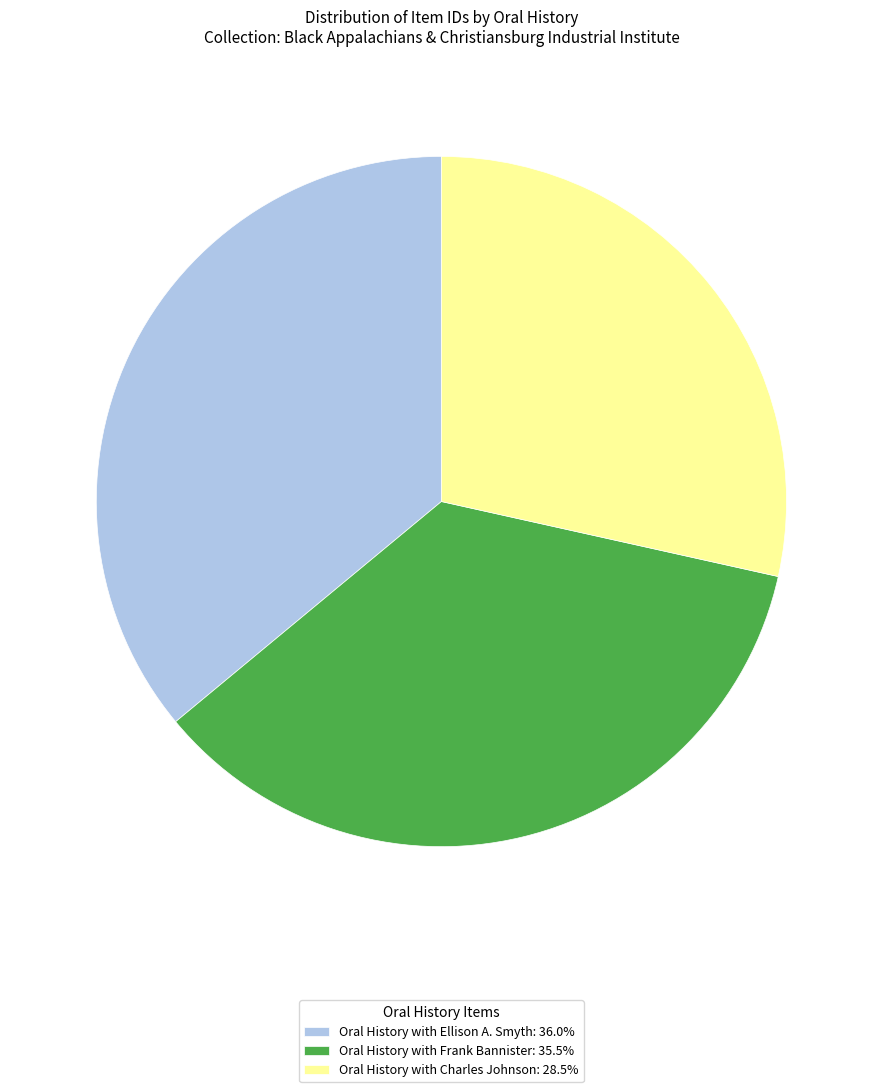

Which category has the smallest portion of the pie?

Oral History with Charles Johnson